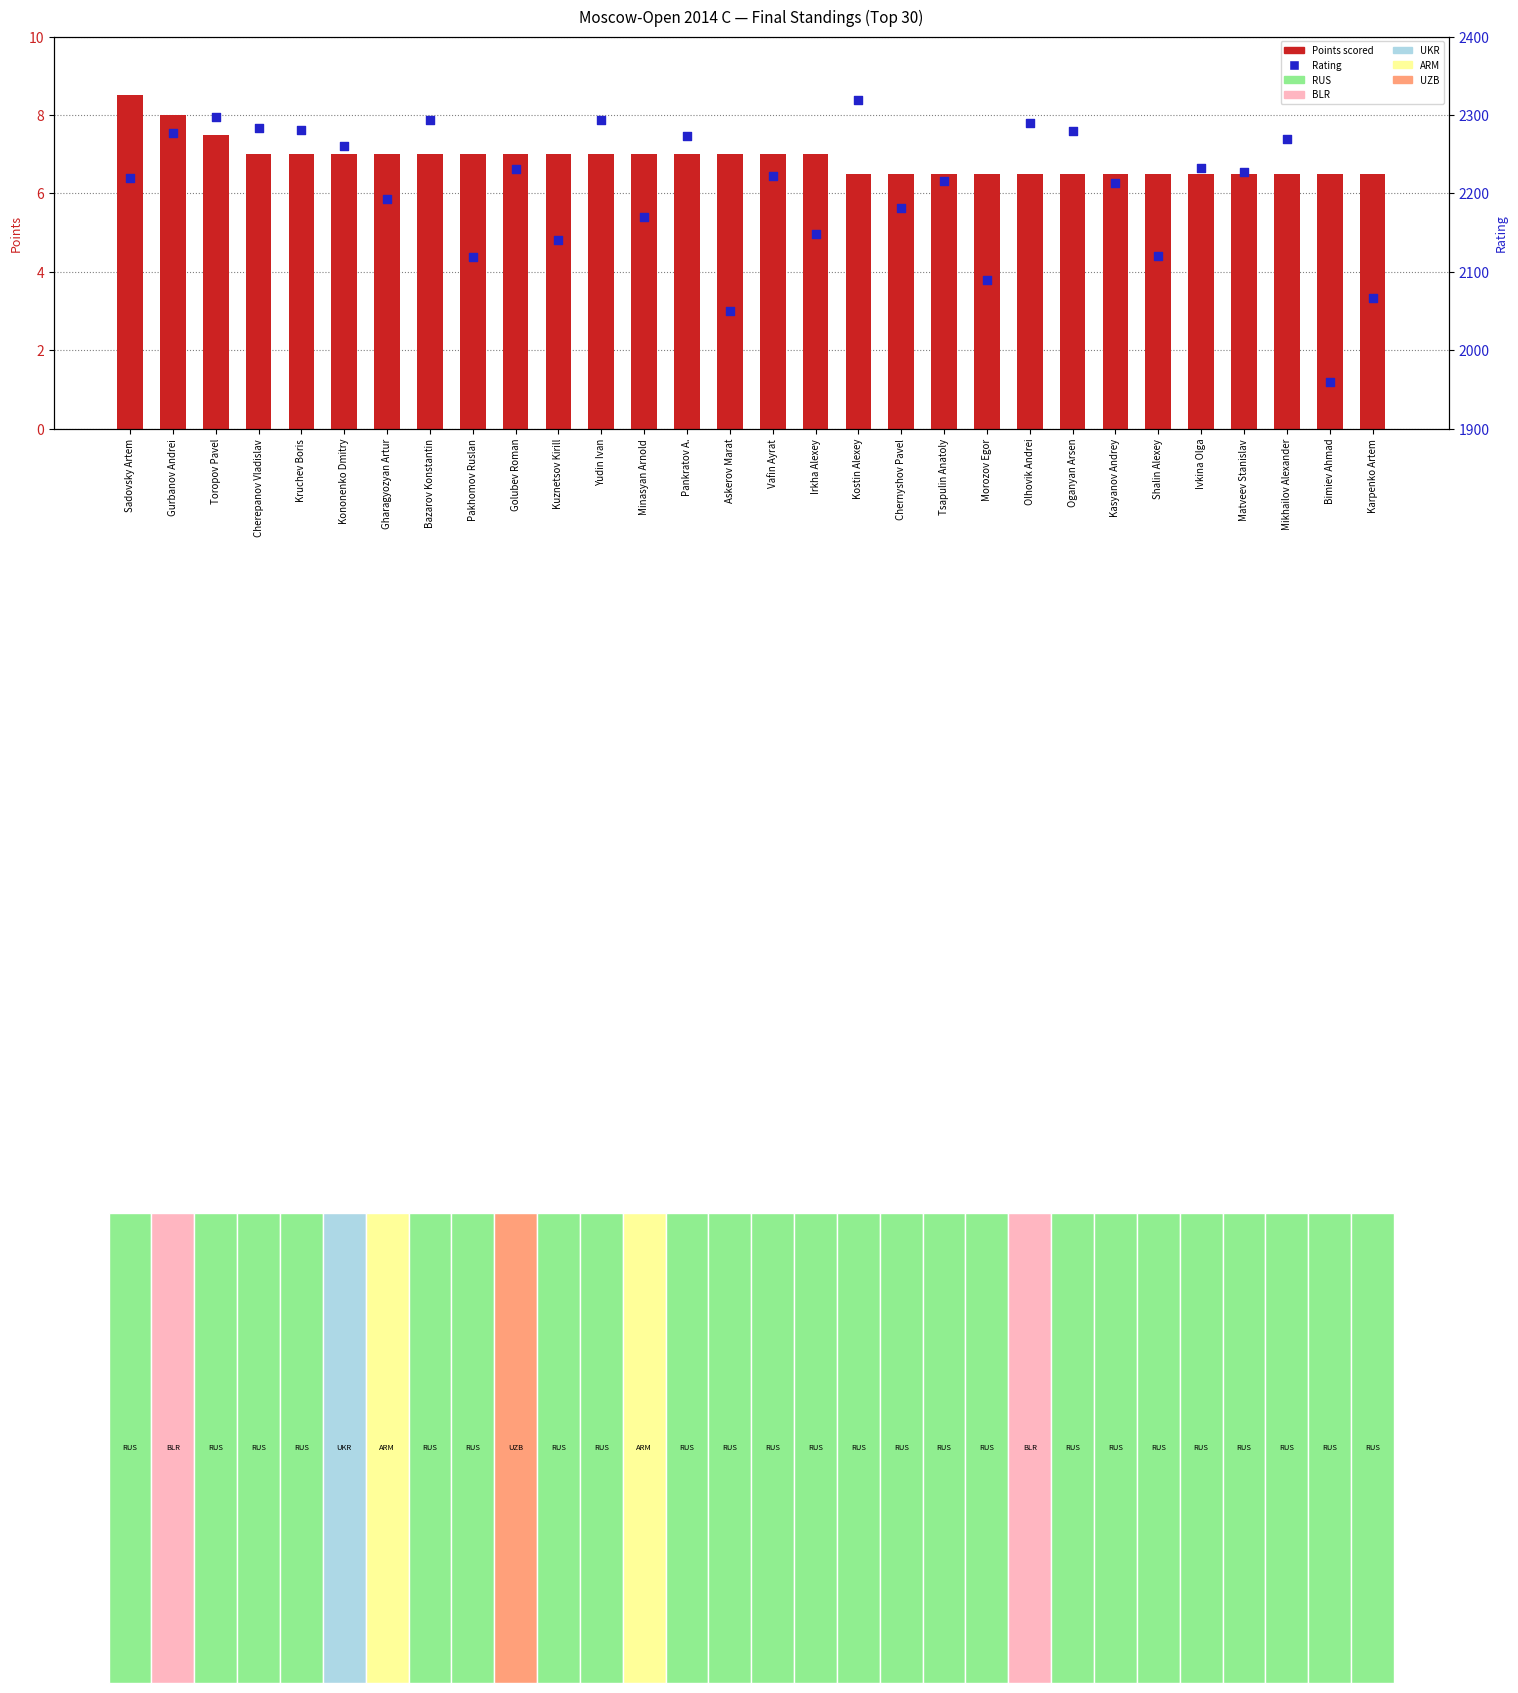

Which series has the widest spread of Y values?

Rating